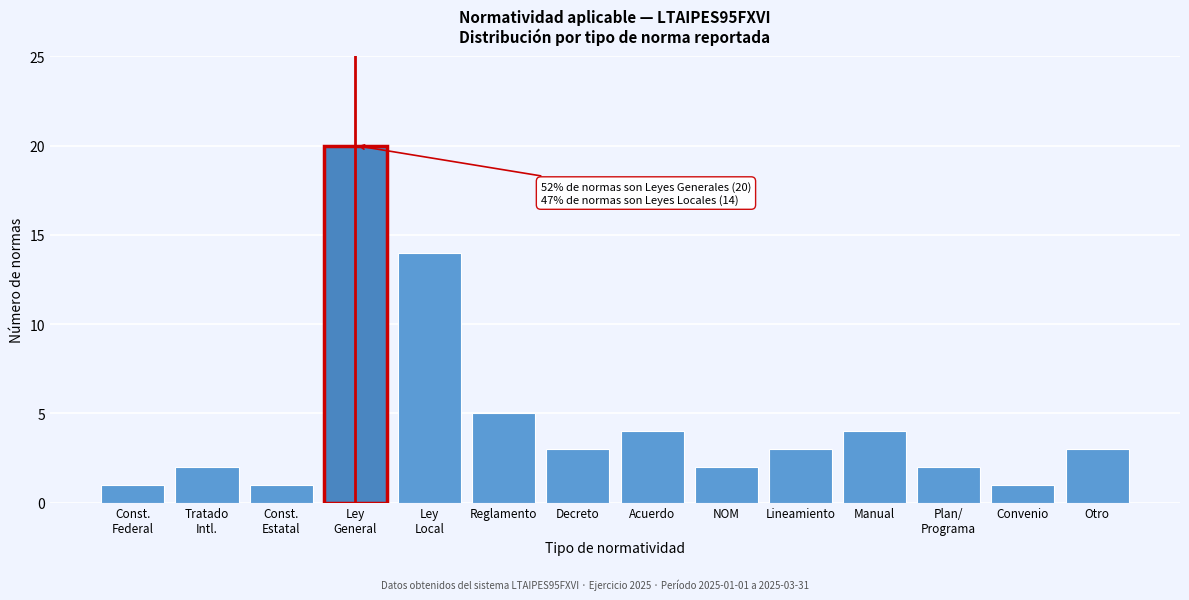

Reading right to left, extract all data points from this chart.

3	1	2	4	3	2	4	3	5	14	20	1	2	1